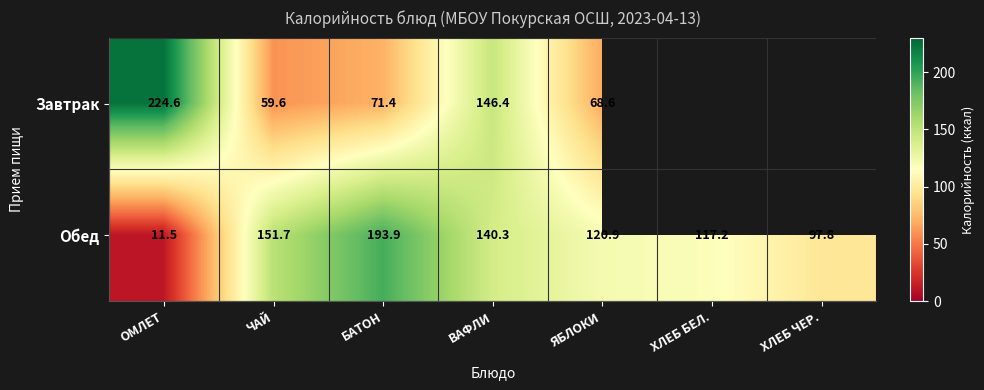

Rank the categories by Обед value from lowest to highest.

ОМЛЕТ, ХЛЕБ ЧЕР., ХЛЕБ БЕЛ., ЯБЛОКИ, ВАФЛИ, ЧАЙ, БАТОН